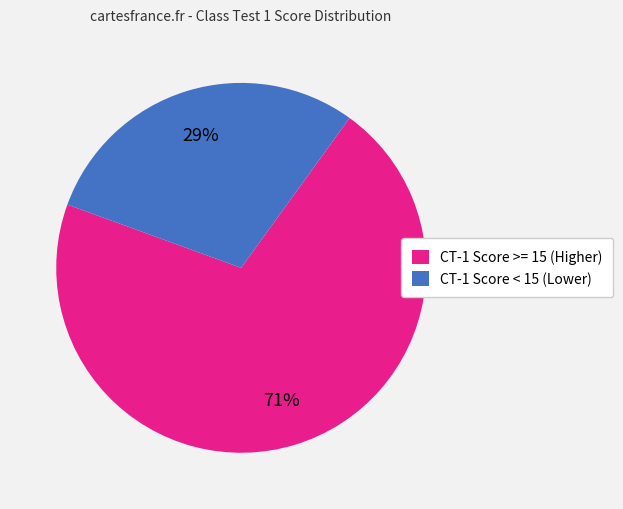

Do CT-1 Score < 15 (Lower) and CT-1 Score >= 15 (Higher) together represent more than half of the pie?

Yes